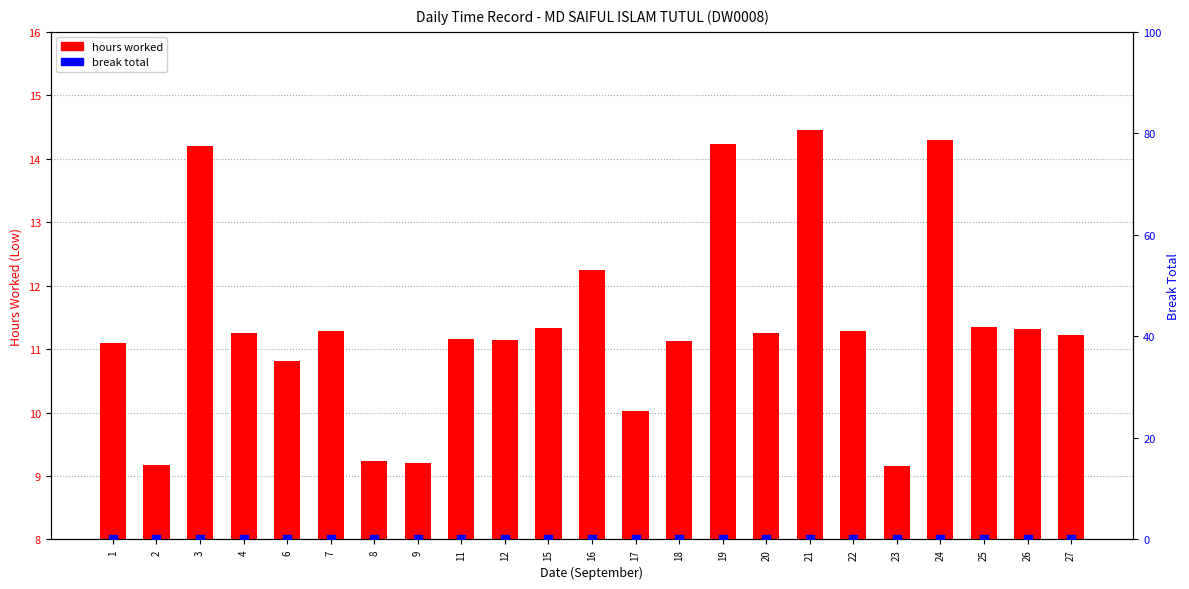

Is the value of hours worked at 17 greater than the value of break total at 4?

Yes